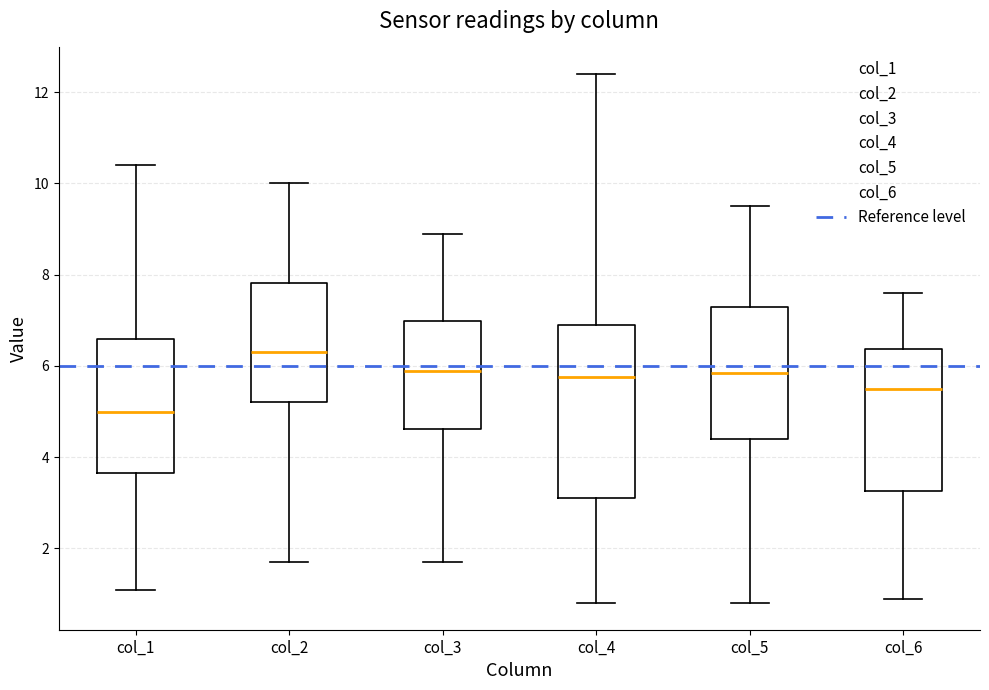

Where is the upper edge of the box for col_4 on the y-axis? The values are not printed on the chart, so give them approximately, as read against the axis.

7.0